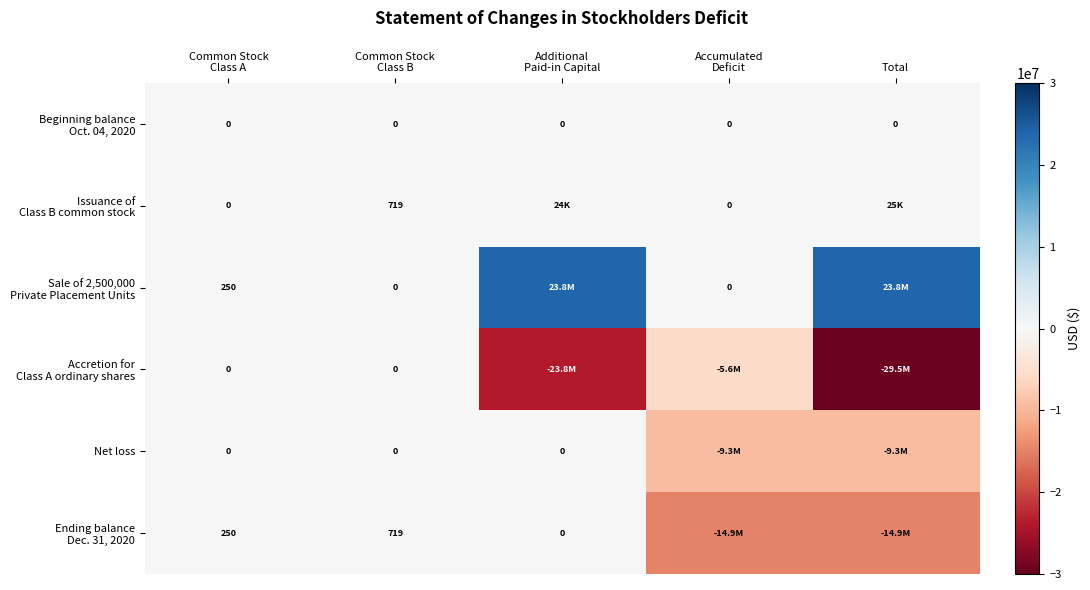

At which category is the sum across all series the highest?

Common Stock
Class B